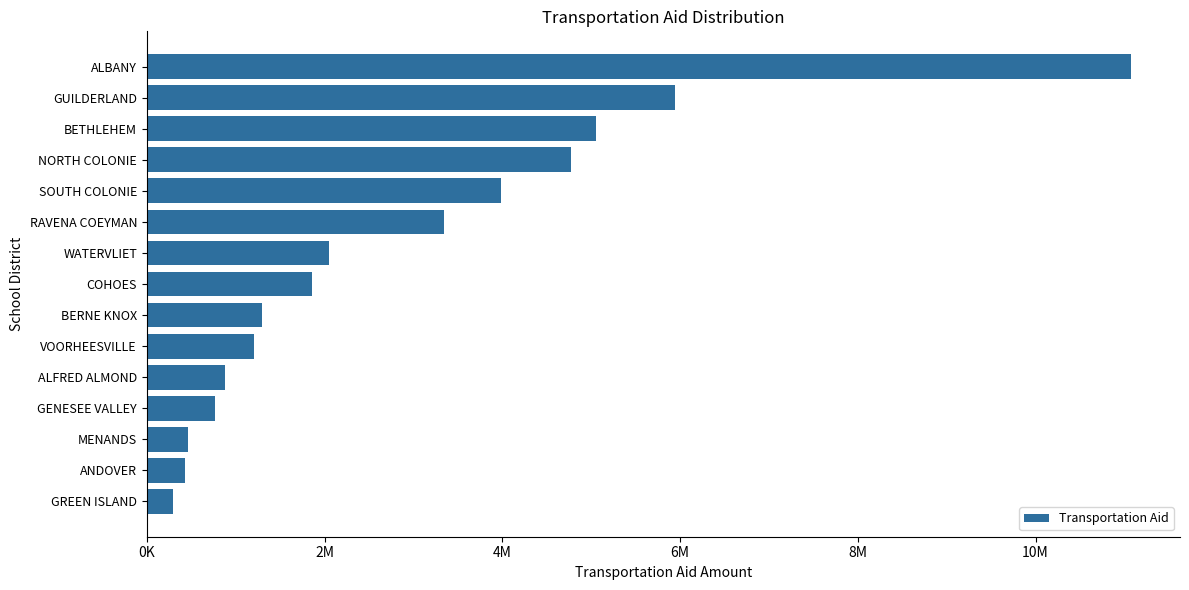

Are the bars grouped side by side (vs. stacked)?

No